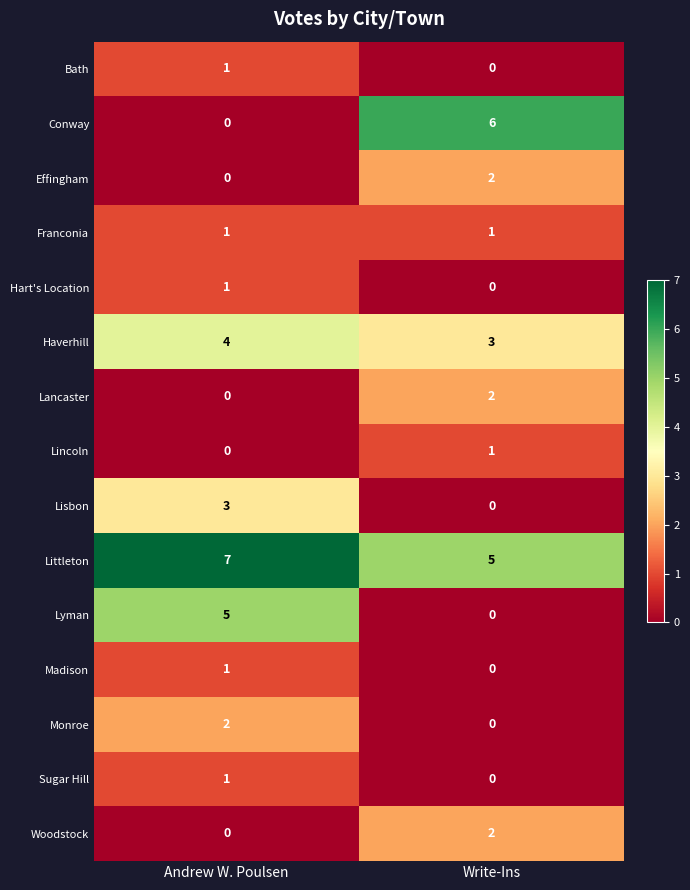

Count the number of data series in this chart.

15